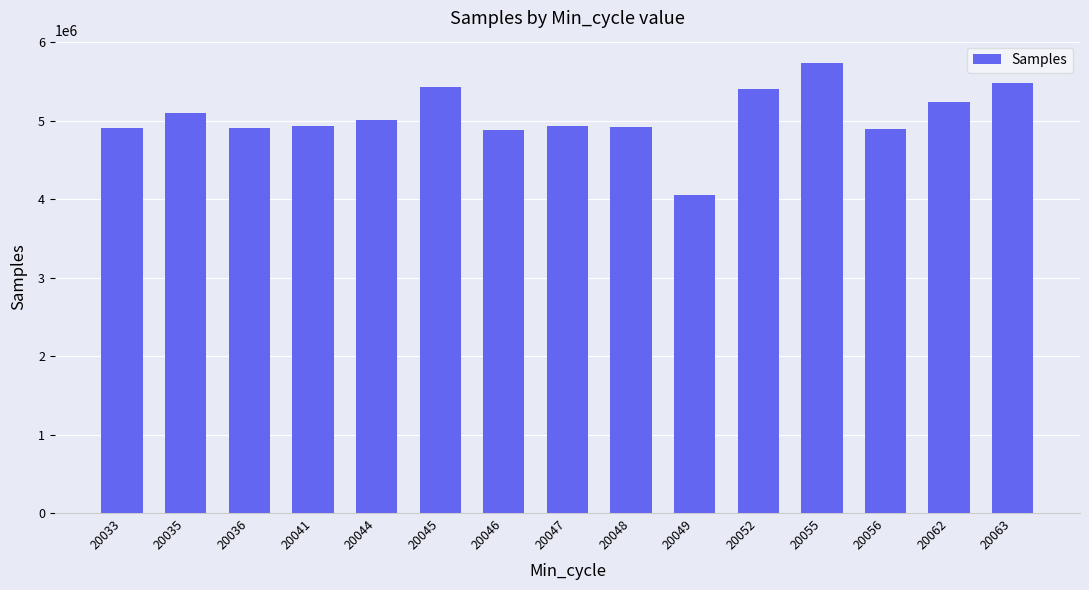

What is the change in value from 20046 to 20055?

+847009